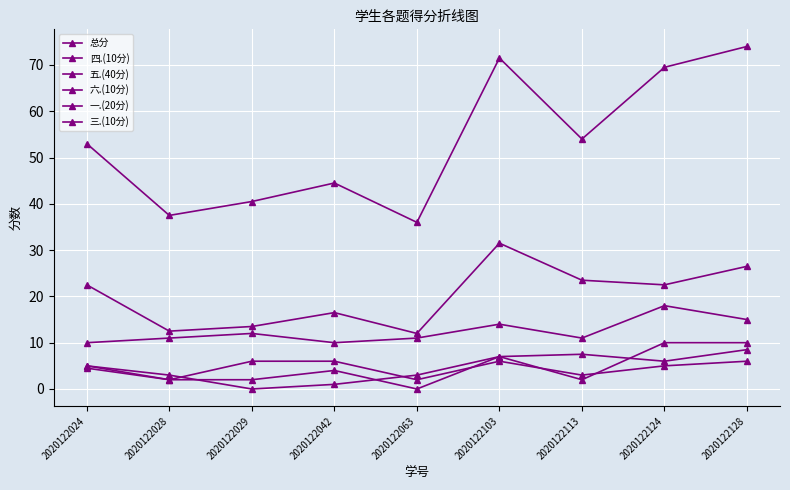

Count the number of categories in the chart.

9